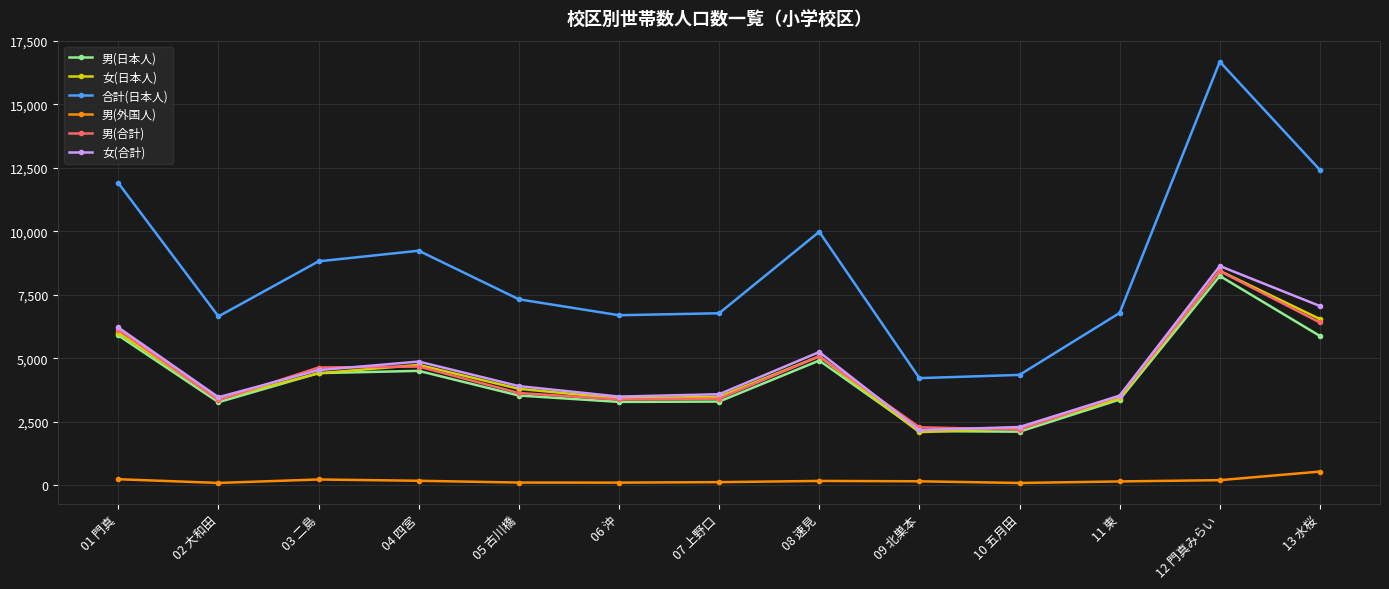

How many distinct data groups are displayed?

6